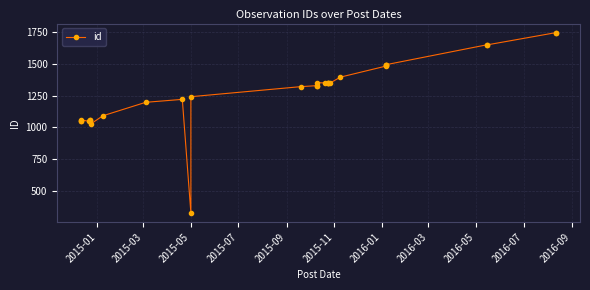

What is the minimum value shown in the chart?

327